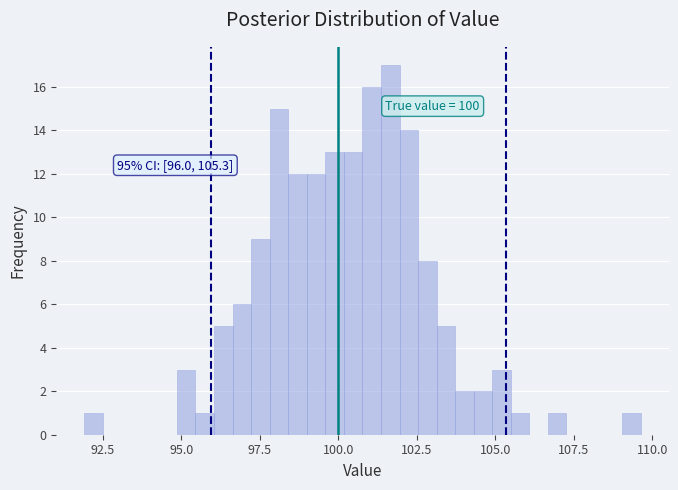

Around what value on the x-axis is the tallest bar? Give the approximate position of its centre, as read against the axis.

101.5